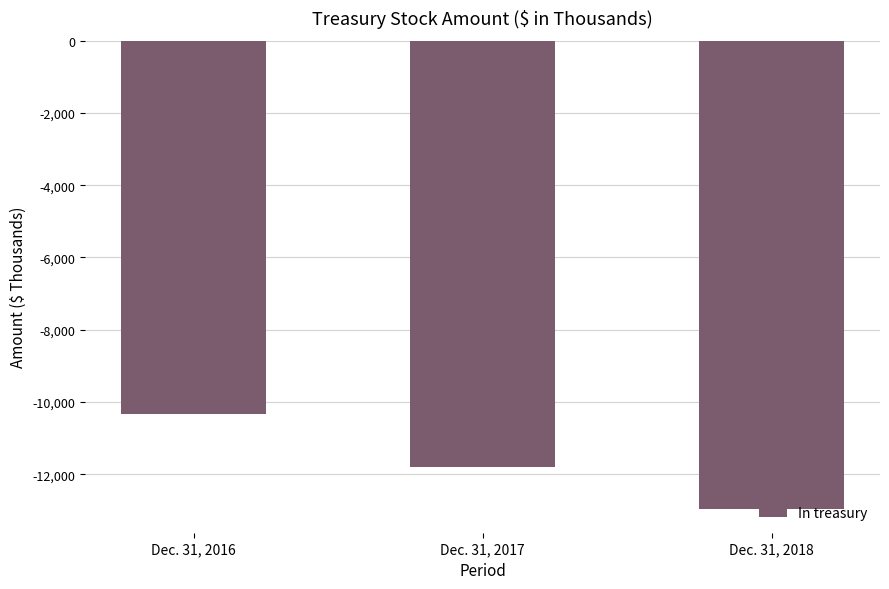

Which label corresponds to the smallest value in the chart?

Dec. 31, 2018